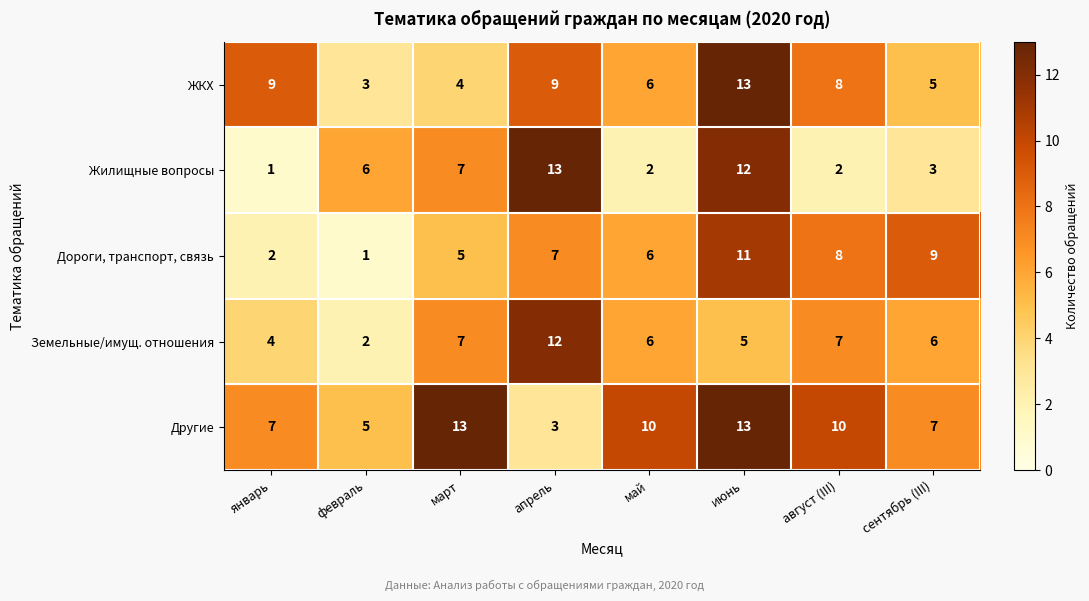

Count the number of categories in the chart.

8